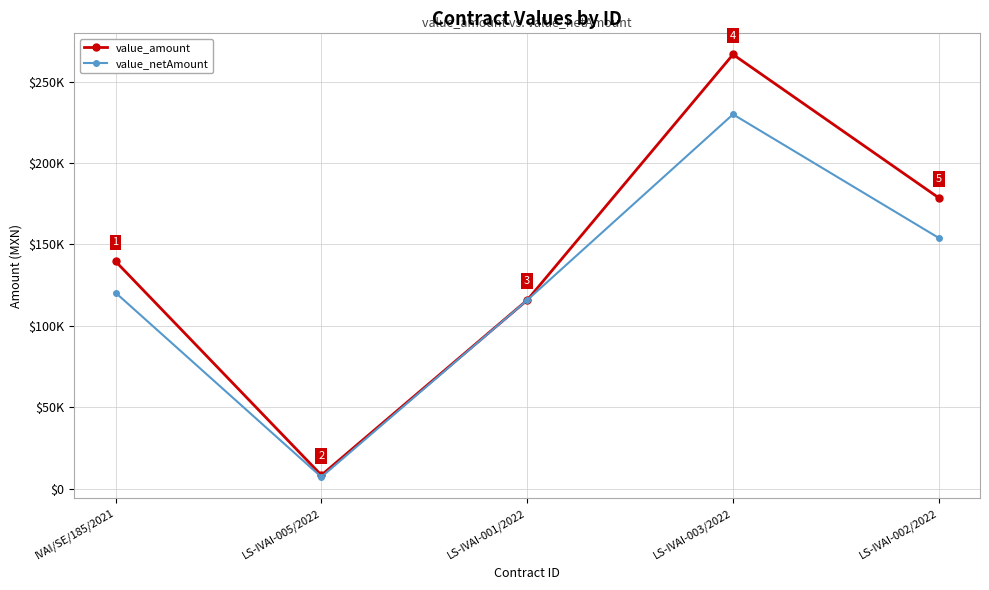

At how many categories does at least one series exceed 199621?

1